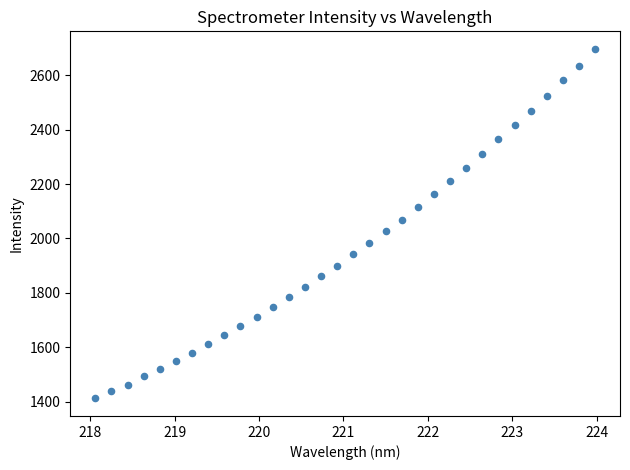

What is the range of Y values (max minus min)?

1285.9